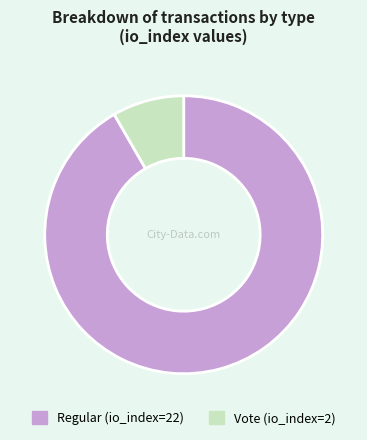

Is it true that Vote is 8% of the pie?

True